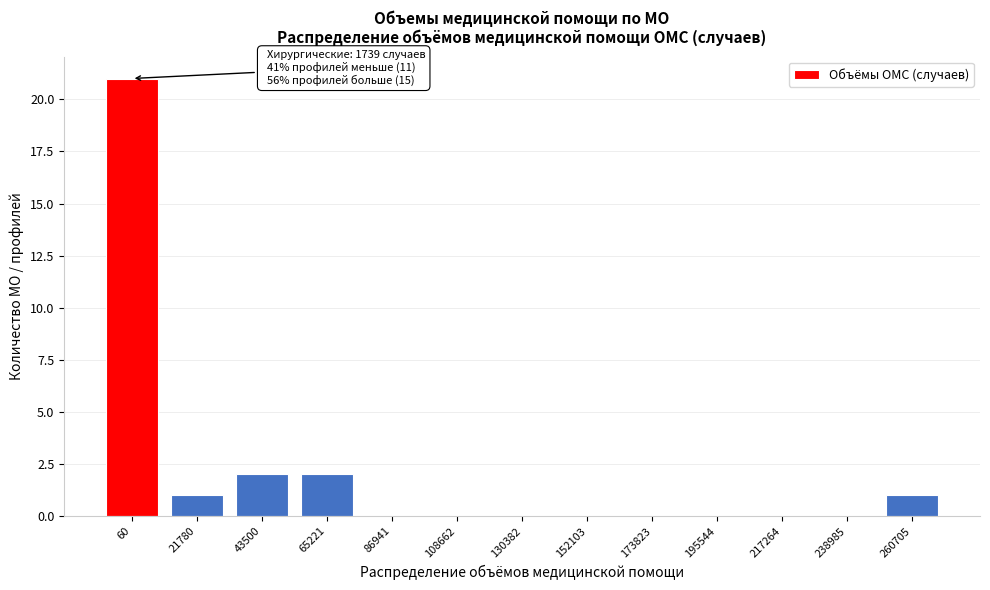

Reading left to right, transcribe all the data shown in this chart.

60=21	21780=1	43500=2	65221=2	86941=0	108662=0	130382=0	152103=0	173823=0	195544=0	217264=0	238985=0	260705=1